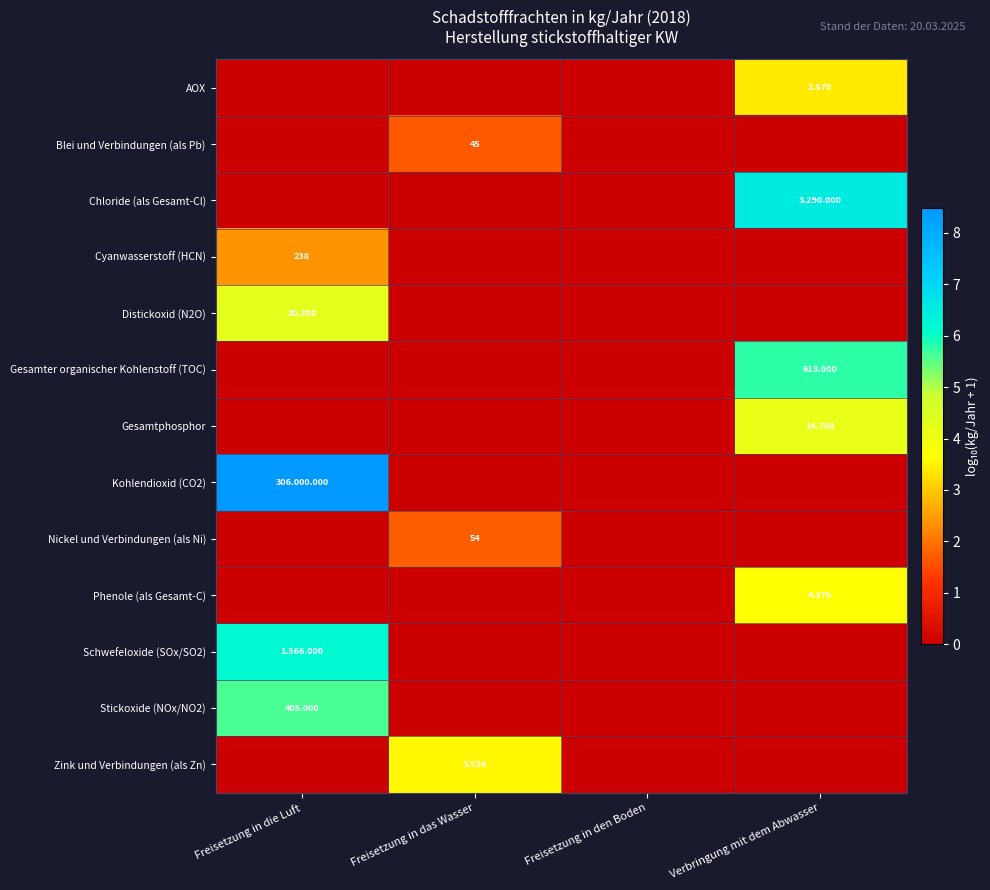

Between Freisetzung in die Luft and Freisetzung in den Boden, which series saw the biggest shift?

Kohlendioxid (CO2)